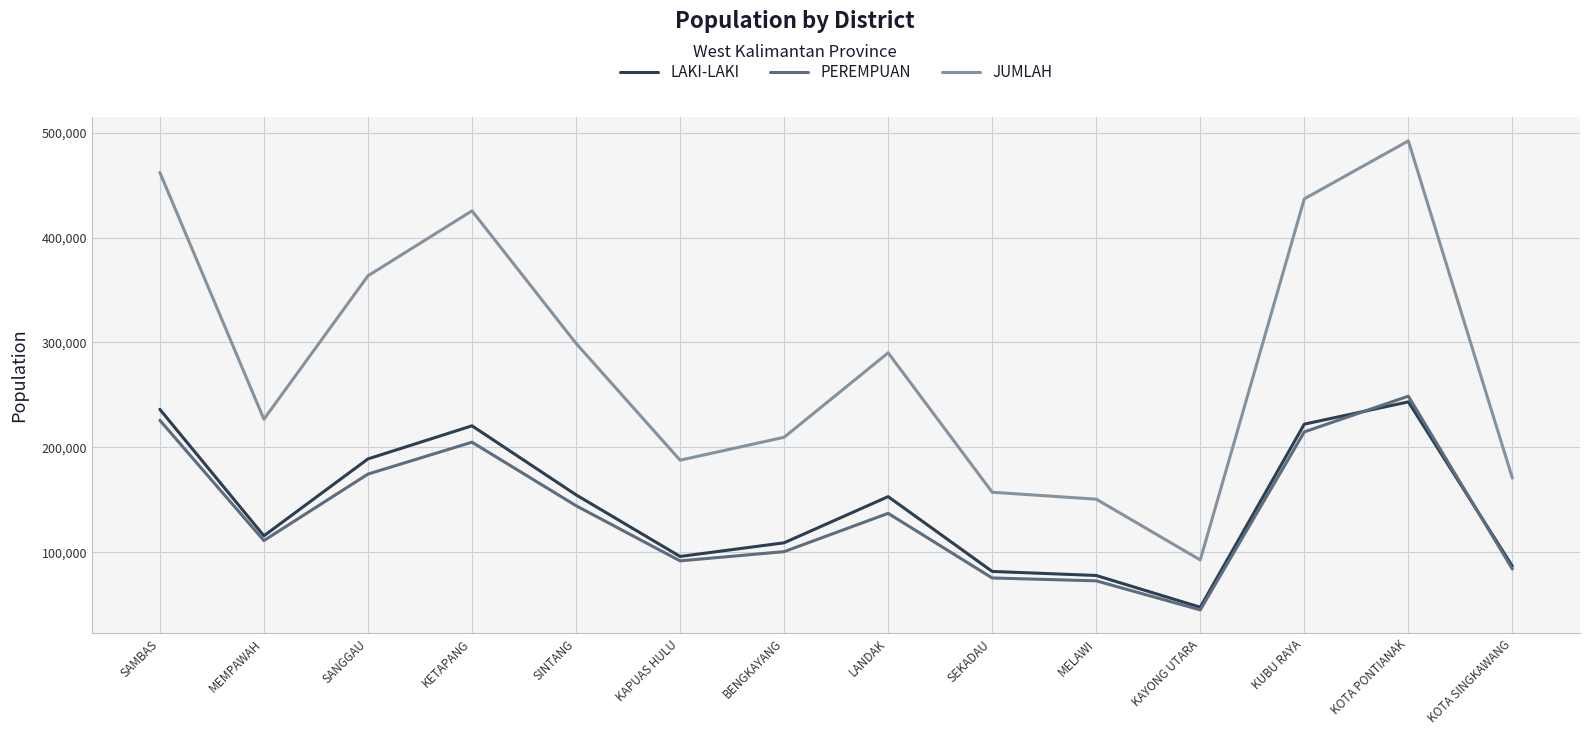

True or false: PEREMPUAN has more than 0 interior local peaks.

True